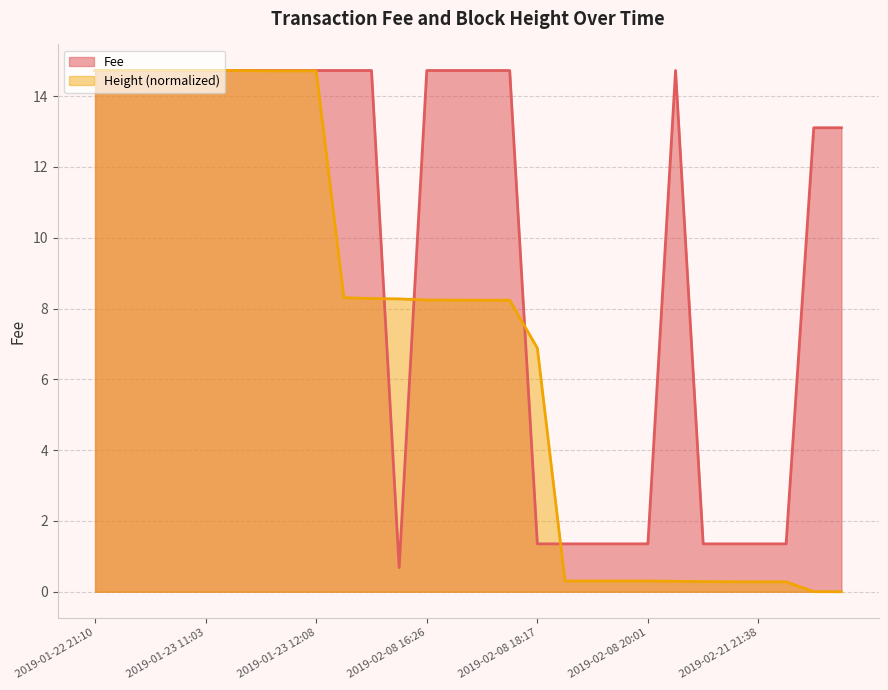

Reading left to right, transcribe all the data shown in this chart.

Fee: 14.7	14.7	14.7	14.7	14.7	14.7	14.7	14.7	14.7	14.7	14.7	0.7	14.7	14.7	14.7	14.7	1.4	1.4	1.4	1.4	1.4	14.7	1.4	1.4	1.4	1.4	13.1	13.1
Height: 14.7	14.7	14.7	14.7	14.7	14.7	14.7	14.7	14.7	8.3	8.3	8.3	8.2	8.2	8.2	8.2	6.9	0.3	0.3	0.3	0.3	0.3	0.3	0.3	0.3	0.3	0.0	0.0